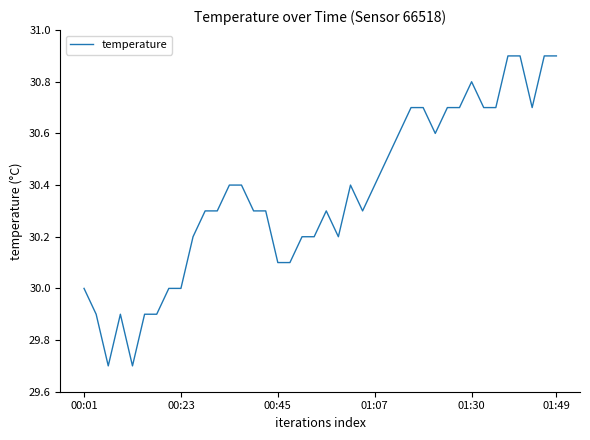

What is the greatest value displayed?

30.9